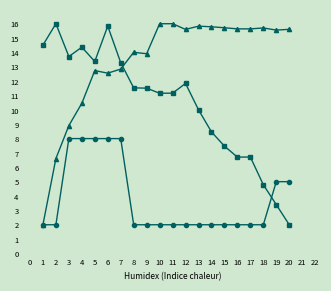

What is the total value across all series at 5?

34.1